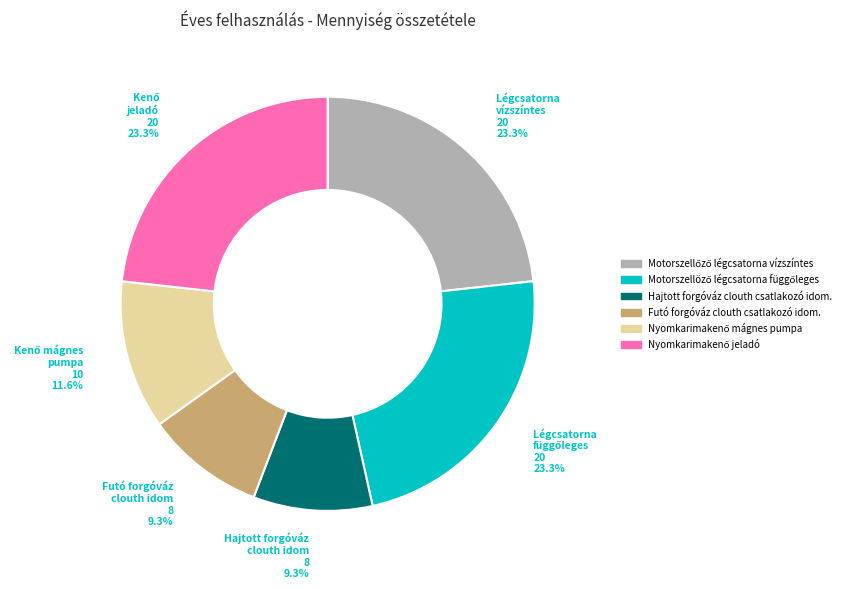

Does any single category account for the majority?

No